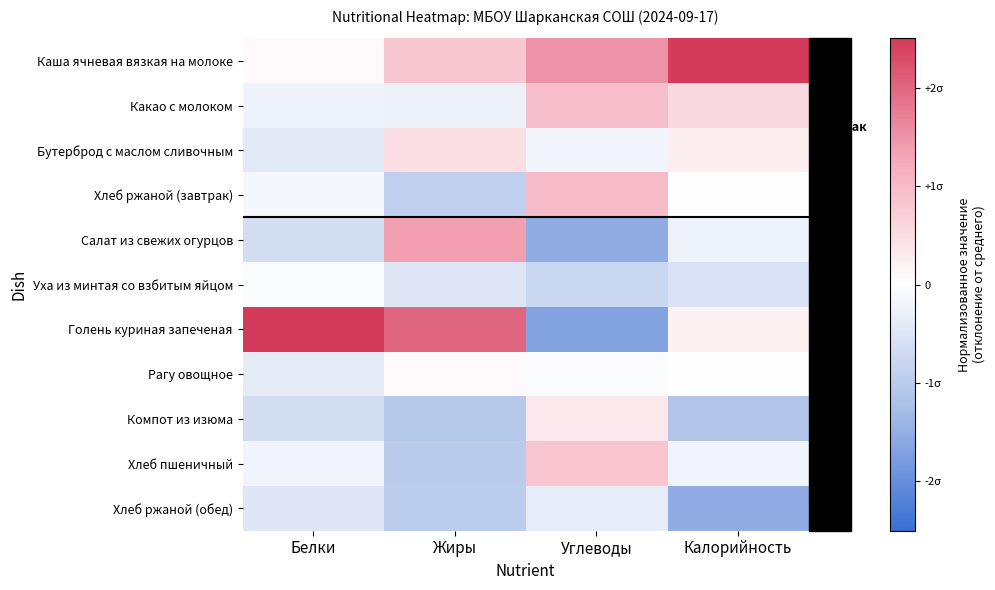

Reading right to left, what are all the values shown in this chart?

Каша ячневая вязкая на молоке: Калорийность=2.6	Углеводы=1.5	Жиры=0.8	Белки=0.1
Какао с молоком: Калорийность=0.6	Углеводы=1.0	Жиры=-0.3	Белки=-0.2
Бутерброд с маслом сливочным: Калорийность=0.2	Углеводы=-0.2	Жиры=0.5	Белки=-0.4
Хлеб ржаной (завтрак): Калорийность=0.0	Углеводы=1.0	Жиры=-0.9	Белки=-0.1
Салат из свежих огурцов: Калорийность=-0.2	Углеводы=-1.5	Жиры=1.4	Белки=-0.7
Уха из минтая со взбитым яйцом: Калорийность=-0.5	Углеводы=-0.8	Жиры=-0.5	Белки=-0.1
Голень куриная запеченая: Калорийность=0.2	Углеводы=-1.7	Жиры=2.0	Белки=3.1
Рагу овощное: Калорийность=0.0	Углеводы=-0.1	Жиры=0.1	Белки=-0.4
Компот из изюма: Калорийность=-1.1	Углеводы=0.3	Жиры=-1.0	Белки=-0.6
Хлеб пшеничный: Калорийность=-0.2	Углеводы=0.8	Жиры=-1.0	Белки=-0.2
Хлеб ржаной (обед): Калорийность=-1.5	Углеводы=-0.4	Жиры=-1.0	Белки=-0.5